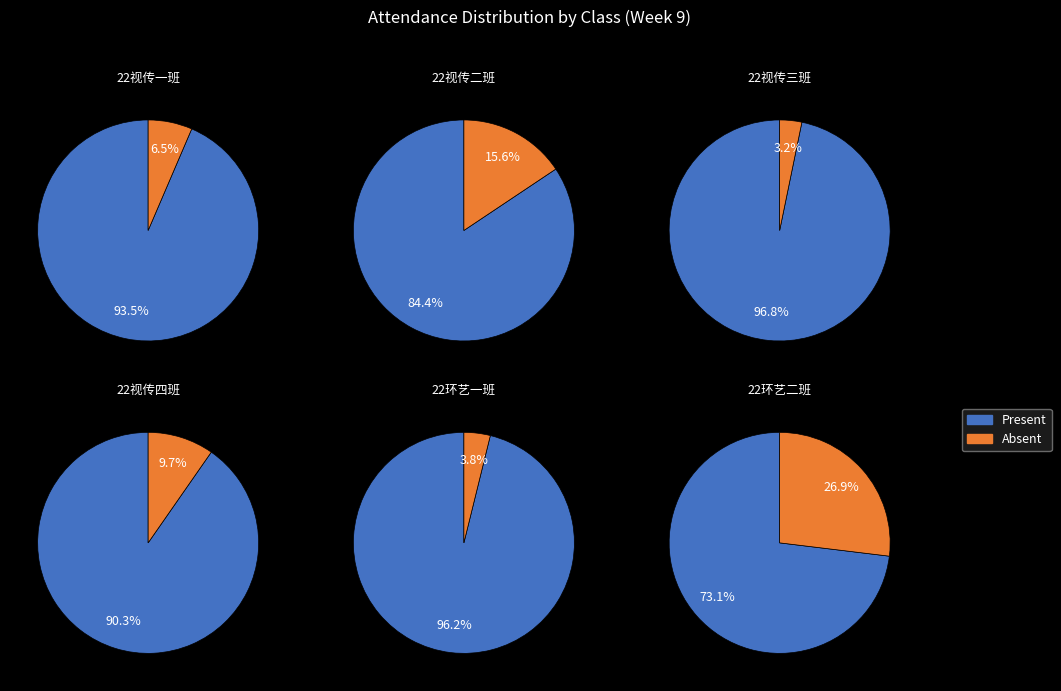

Do 22视传四班 and 22视传三班 together represent more than half of the pie?

No